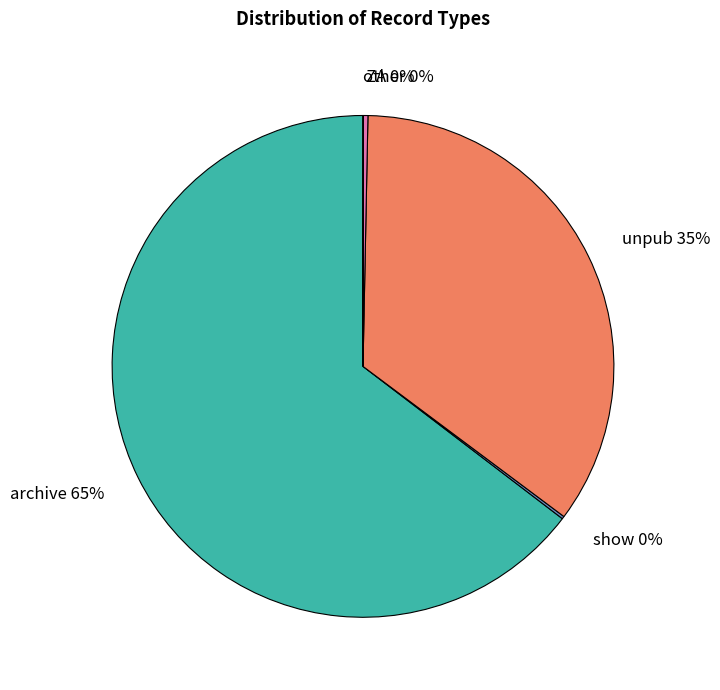

Do unpub 35% and ZA 0% together represent more than half of the pie?

No